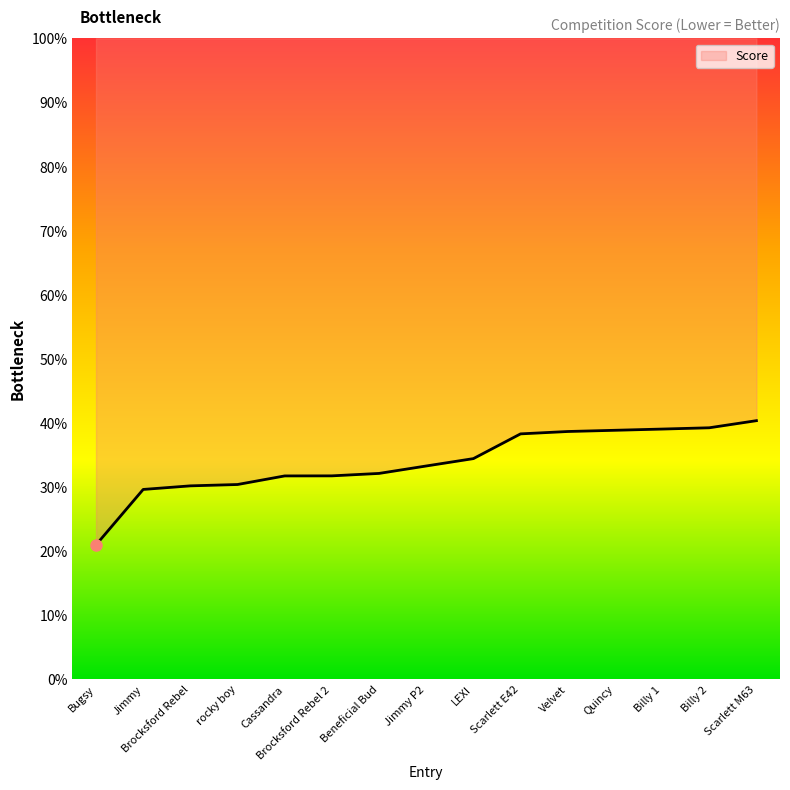

How many lines are shown in the chart?

1